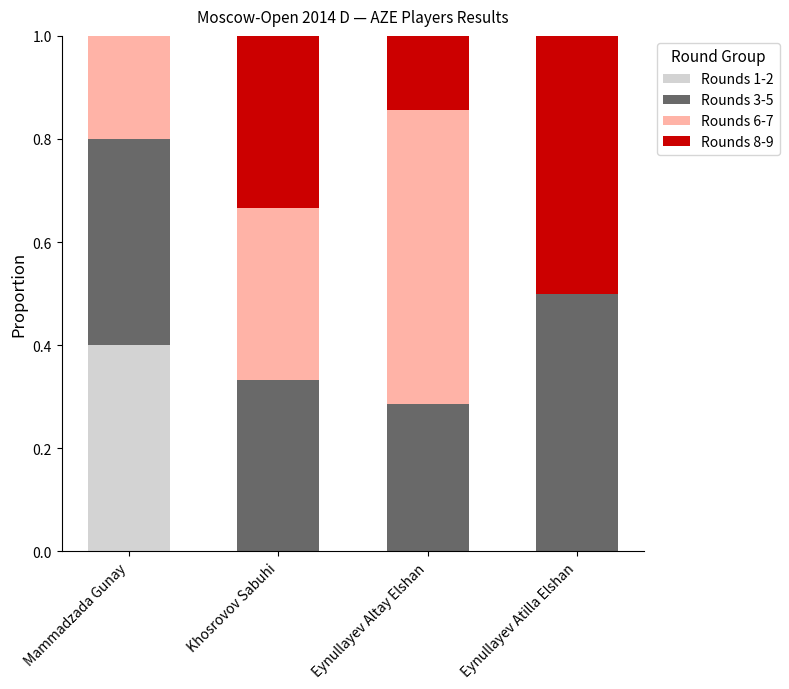

Are the bars horizontal?

No